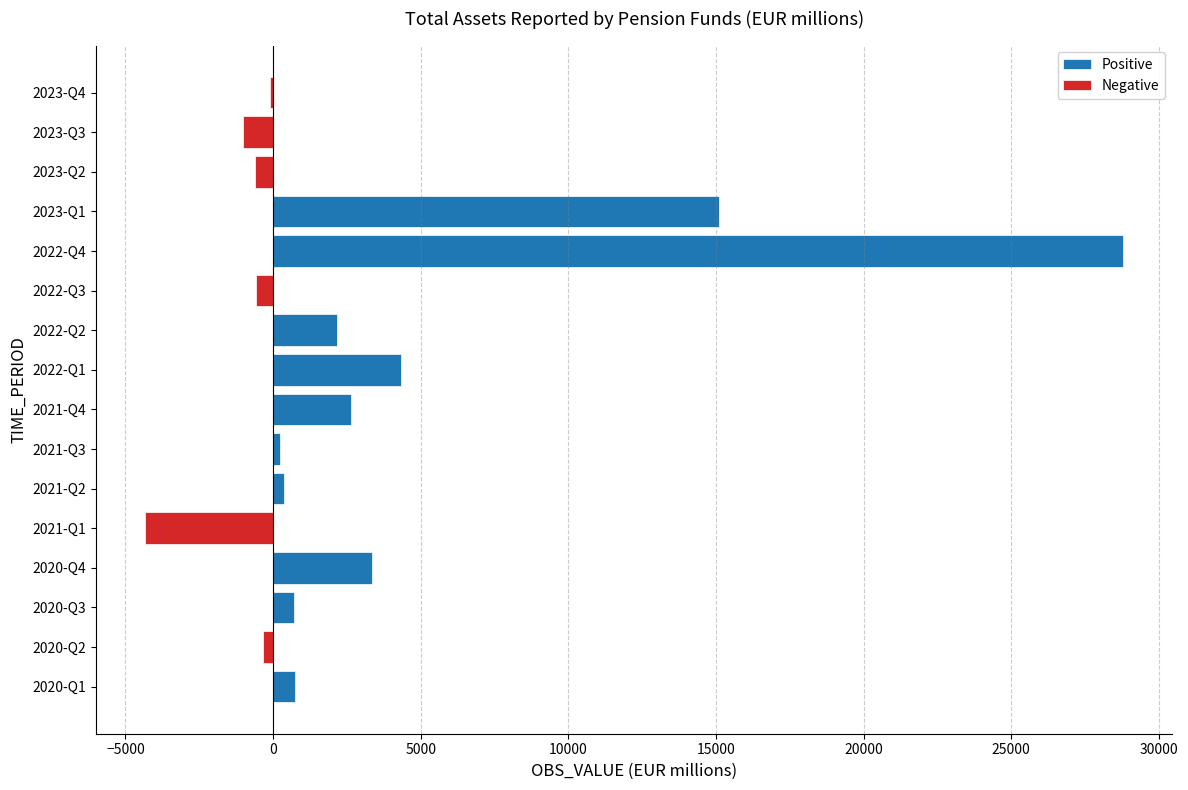

Where is Negative nearest to the value -2169?

2023-Q3